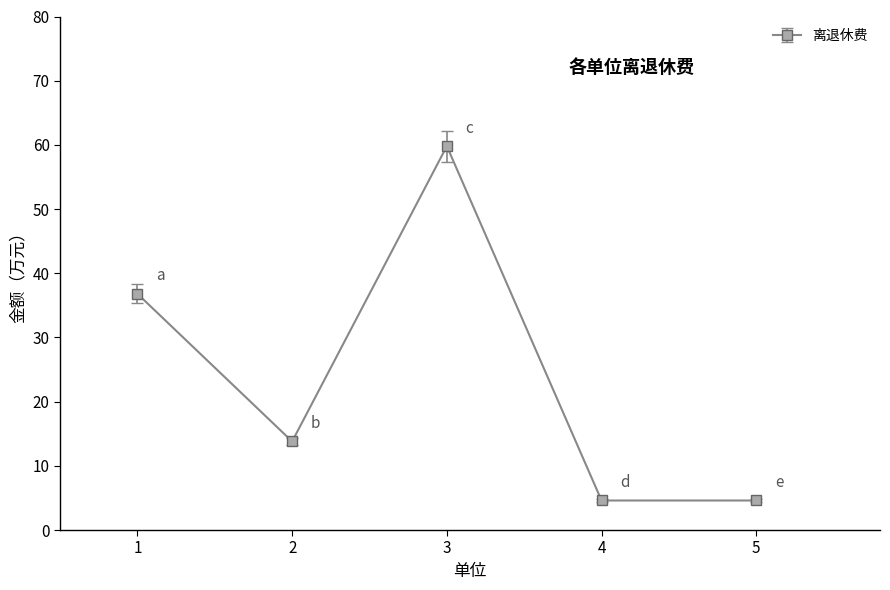

Which category has the highest value across all series?

3